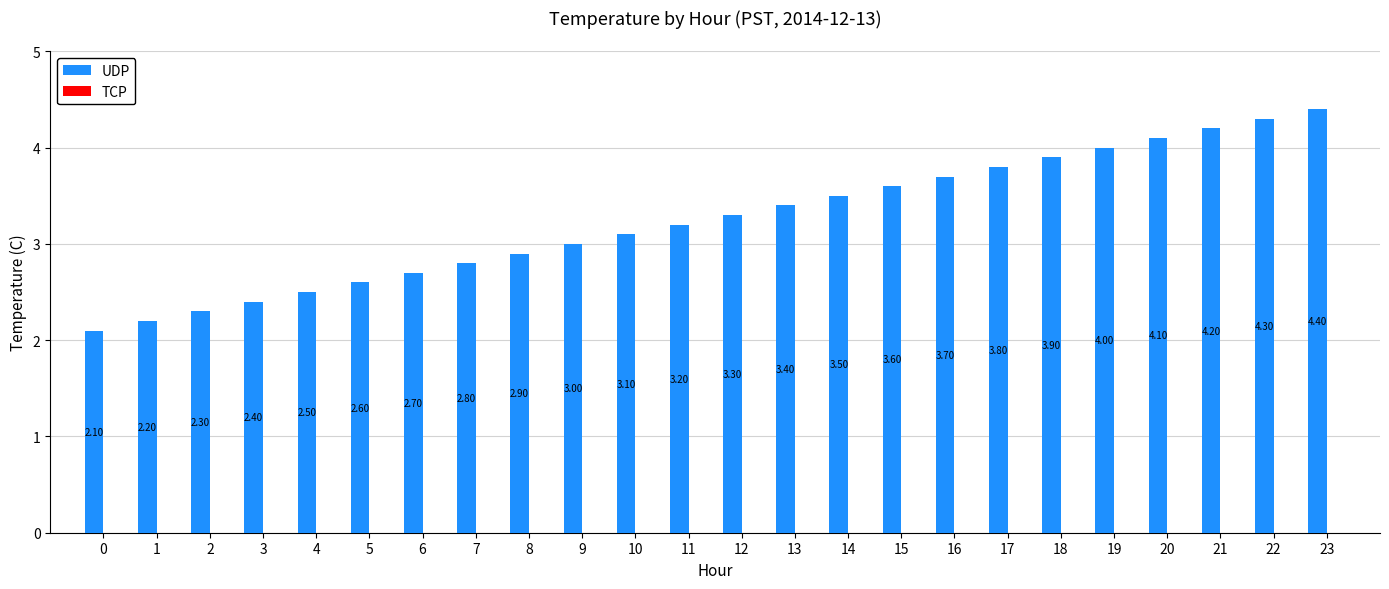

Which category has the highest value across all series?

23